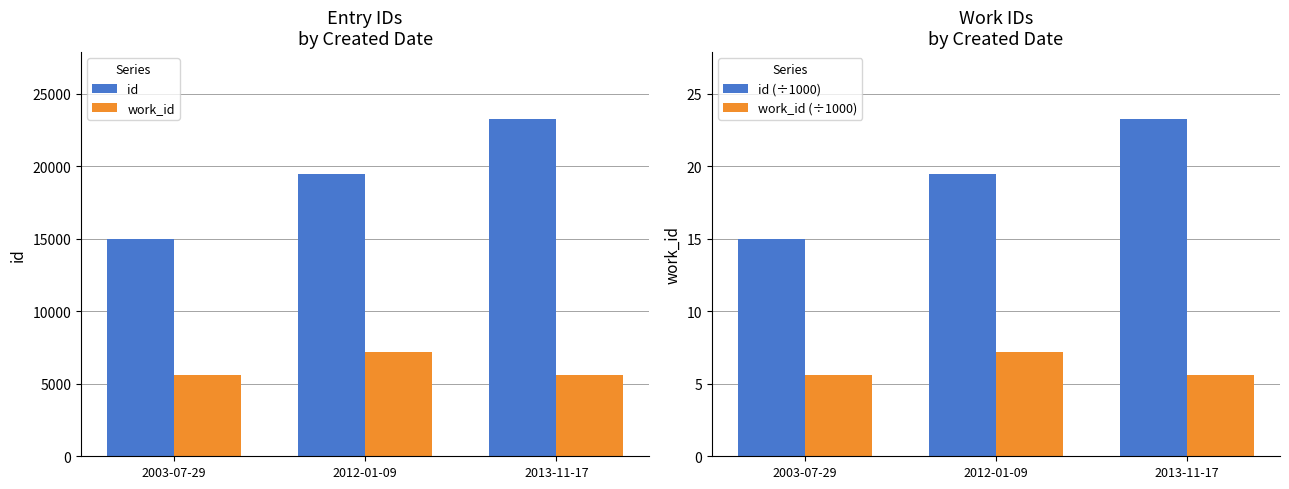

At how many categories does at least one series exceed 13015?

3